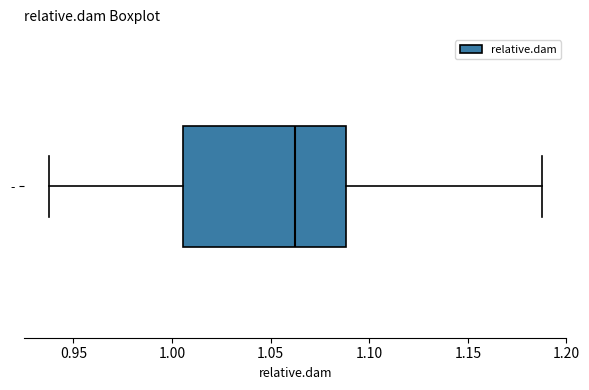

Where is the left edge of the box for - on the x-axis? The values are not printed on the chart, so give them approximately, as read against the axis.

1.005